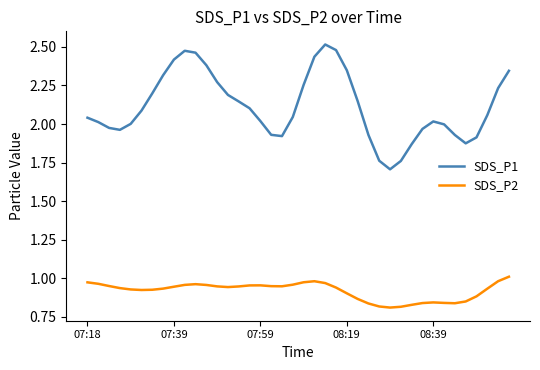

How many interior local valleys does the SDS_P1 series have?

4